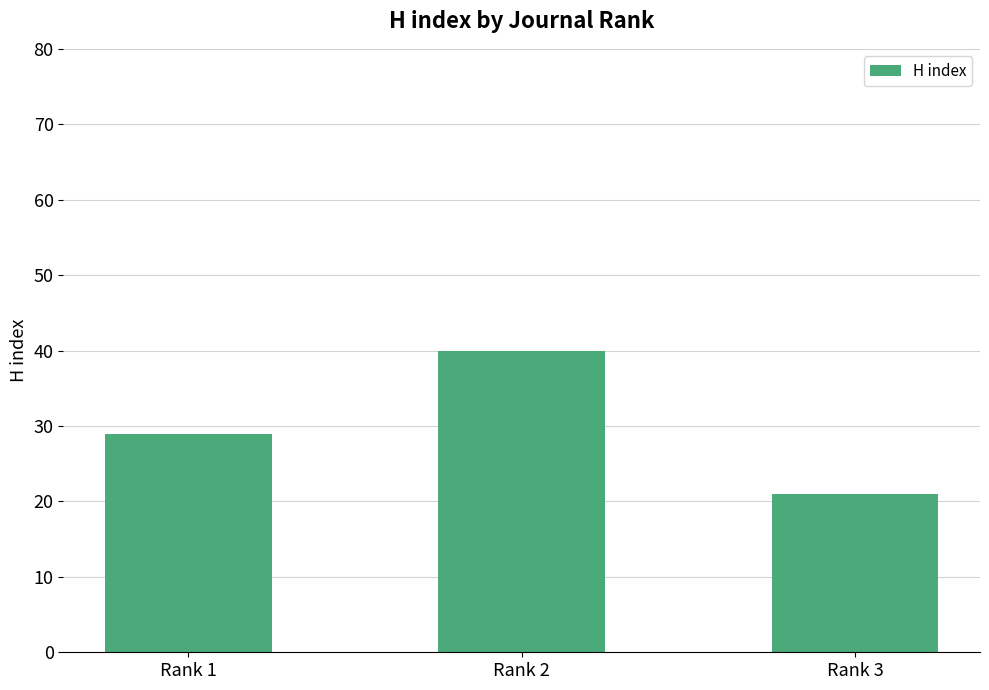

How many categories are shown in the chart?

3